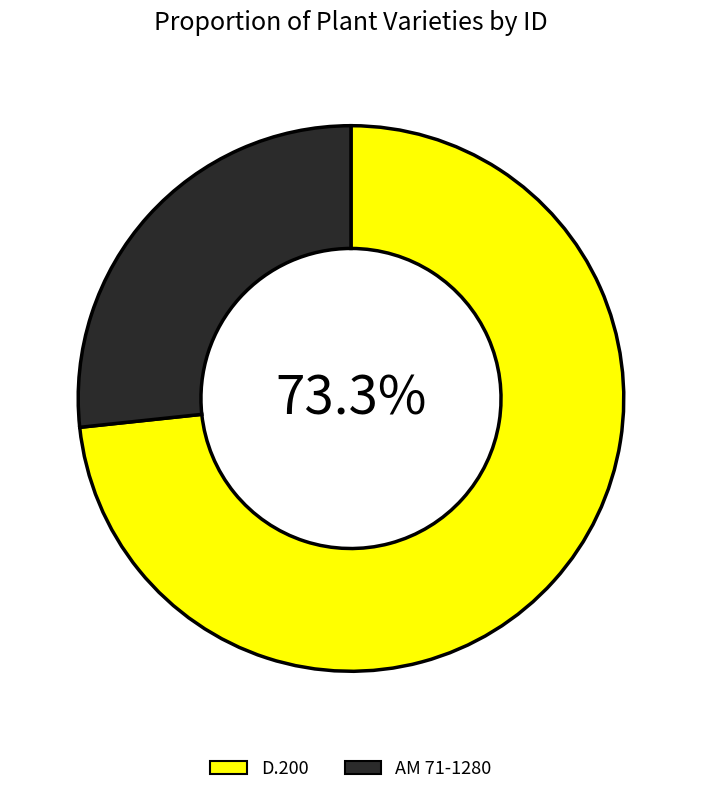

Which has a higher value, D.200 or AM 71-1280?

D.200